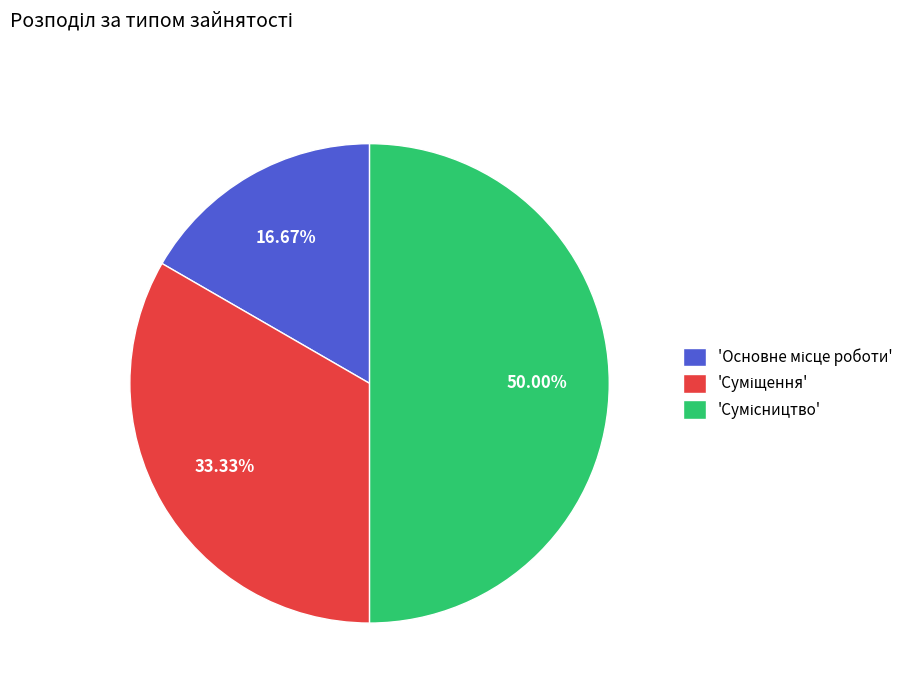

What is the smallest slice in the pie chart?

Основне місце роботи